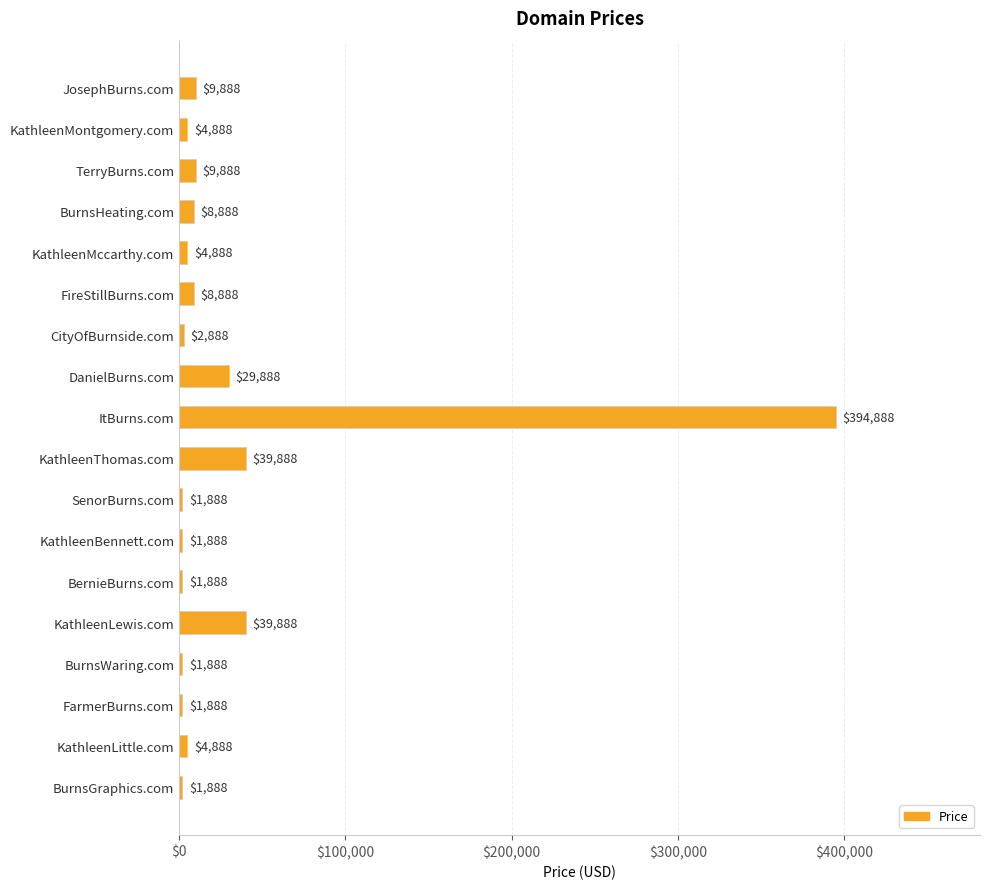

What is the change in value from CityOfBurnside.com to KathleenBennett.com?

-1000